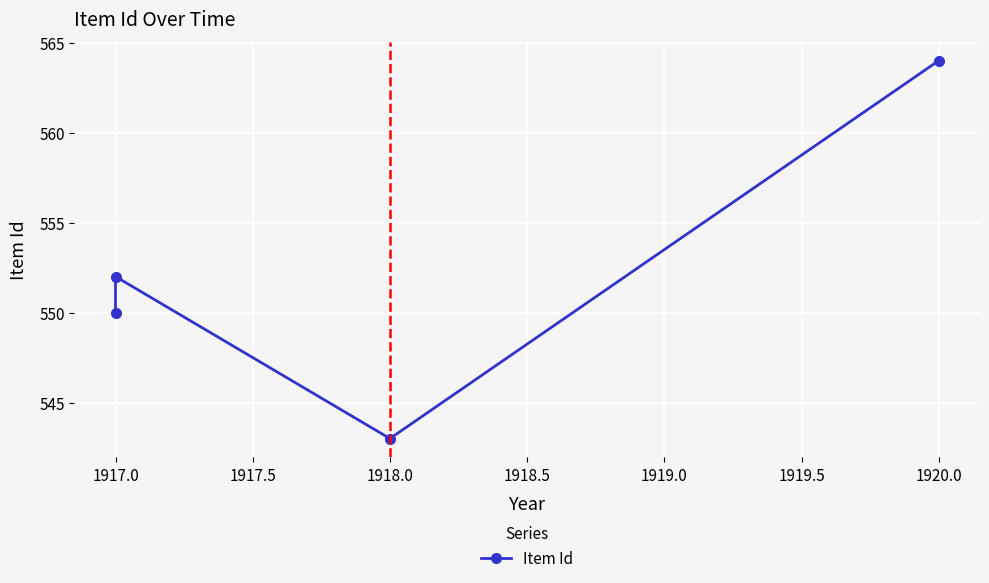

Reading right to left, what are all the values shown in this chart?

564	543	552	550